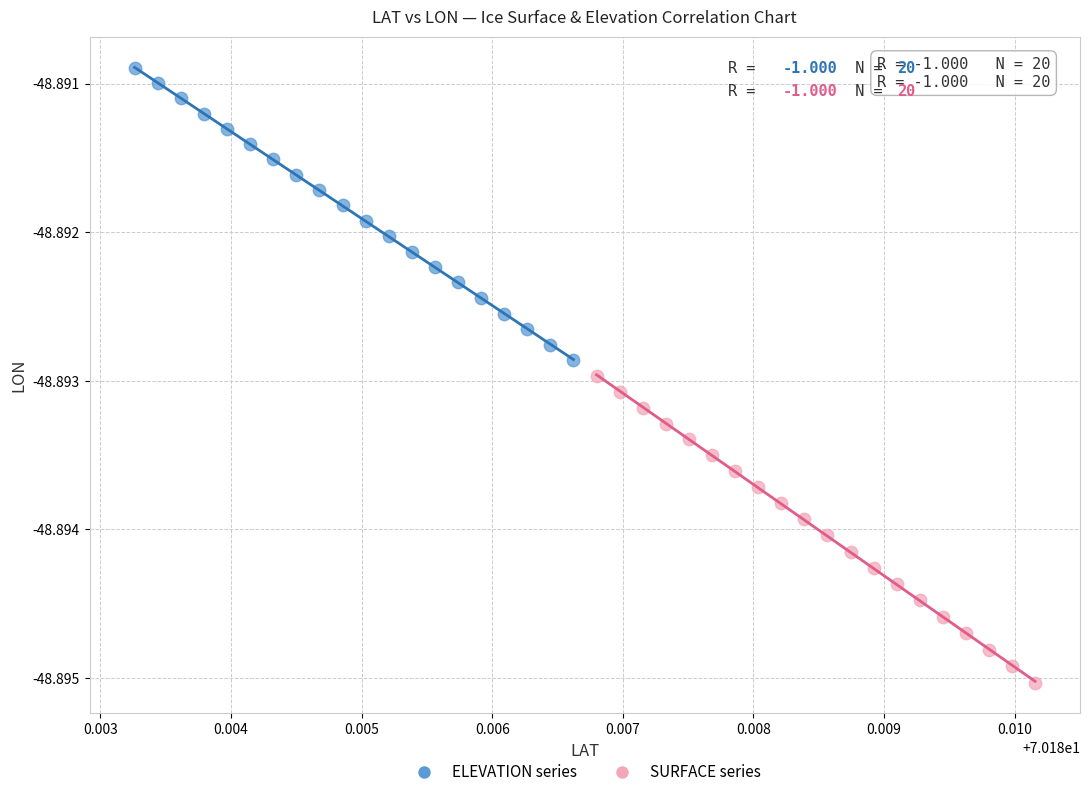

Which series reaches the maximum Y coordinate?

ELEVATION series